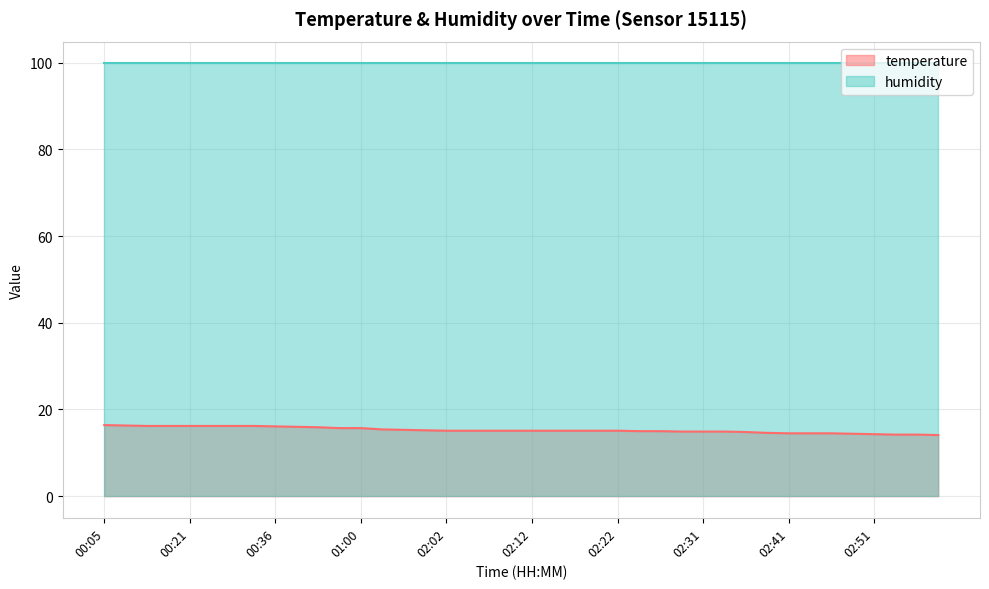

True or false: the data shows 19.4 at 02:34.

False